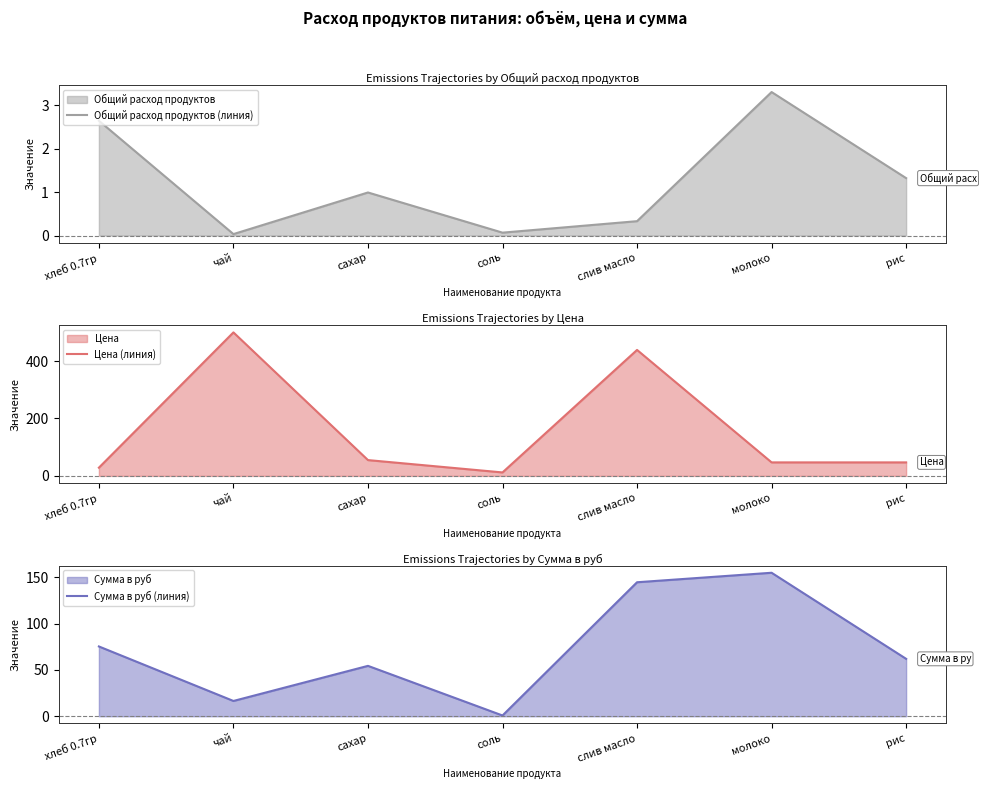

What is the label of the 7th point from the right?

хлеб 0.7гр